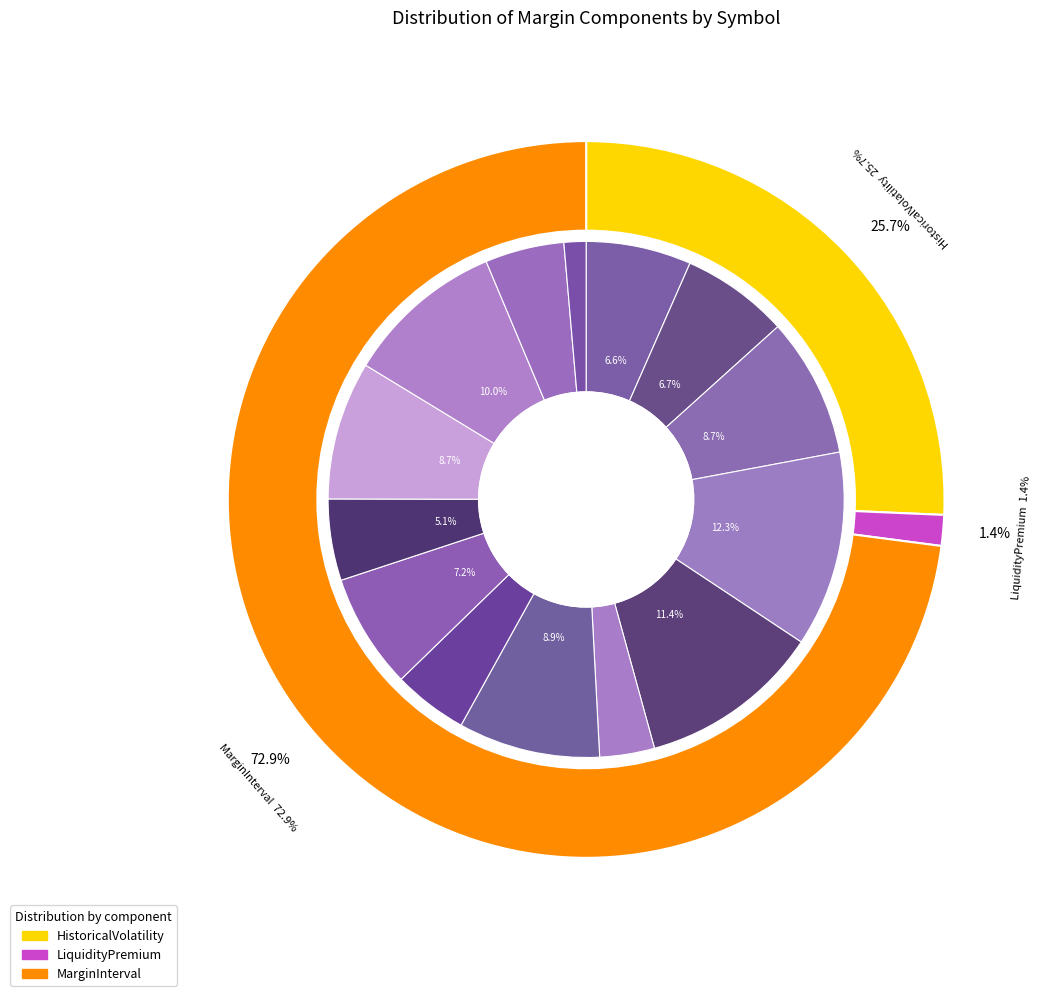

Count the number of slices in the pie.

14